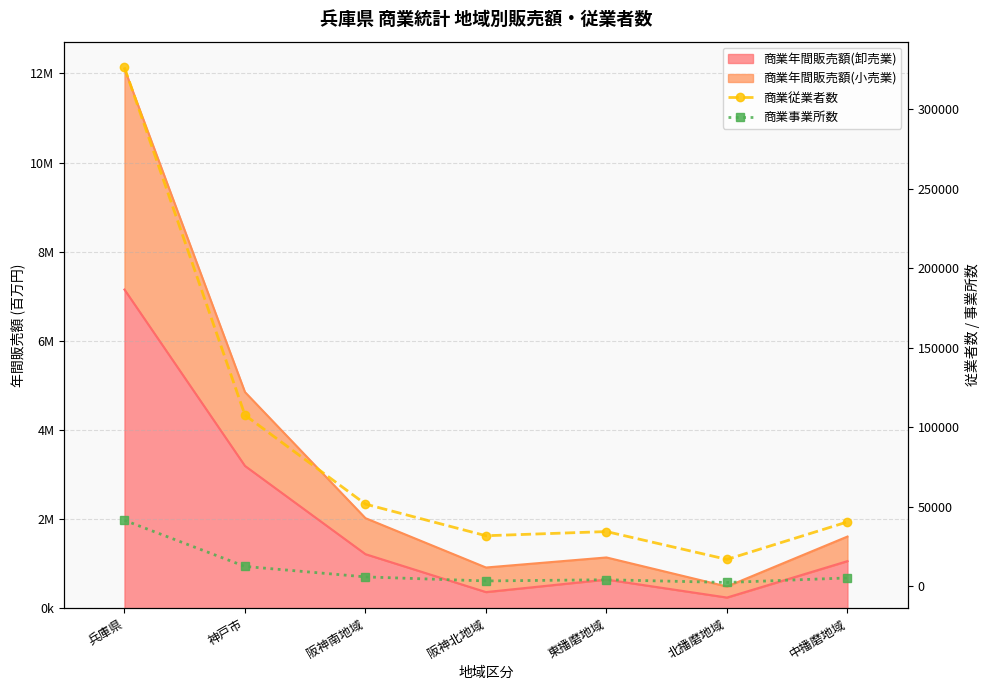

At which category is the sum across all series the highest?

兵庫県